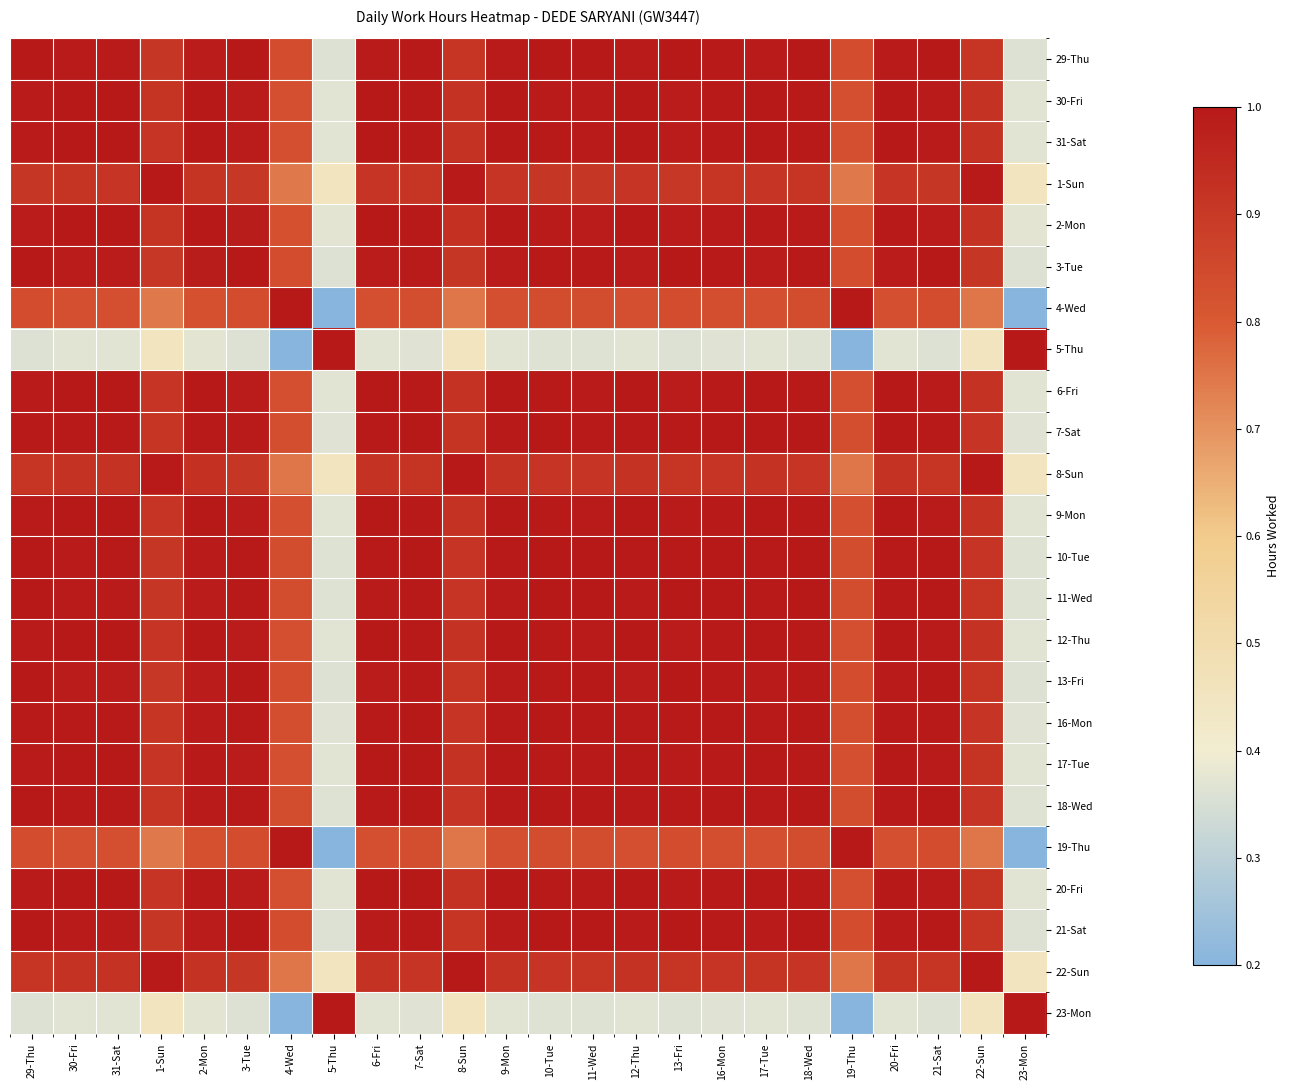

At which category does the chart reach its peak across all series?

29-Thu